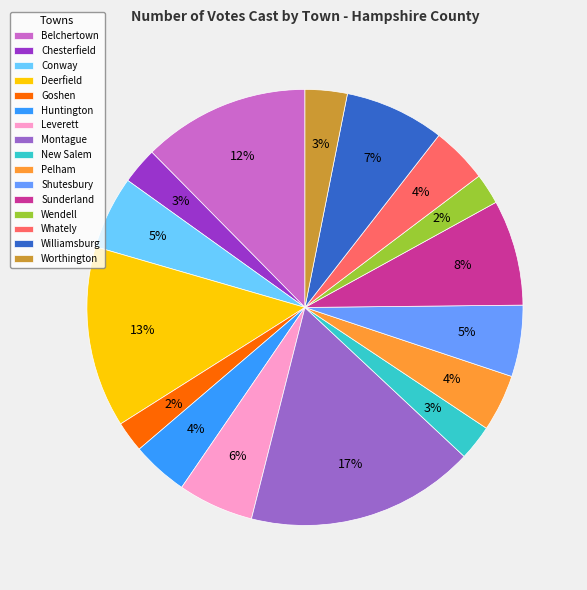

Combined, do Williamsburg and Deerfield account for over 50%?

No